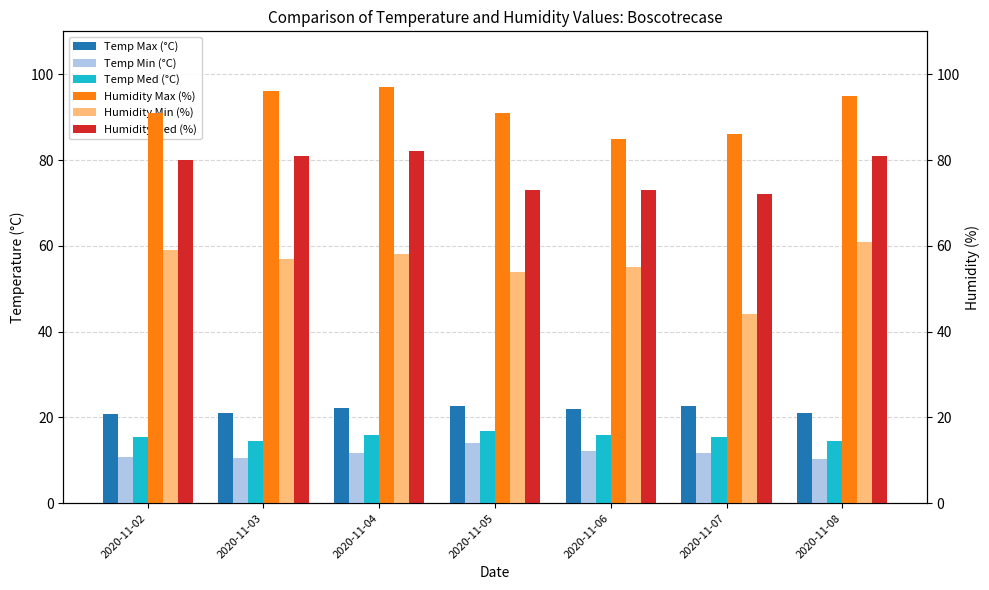

At which label does Temp Med (°C) first exceed 15?

2020-11-02